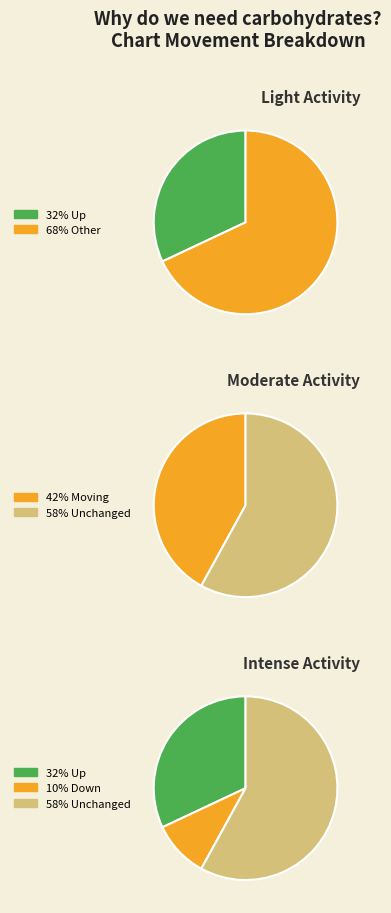

How many slices are in this pie chart?

3